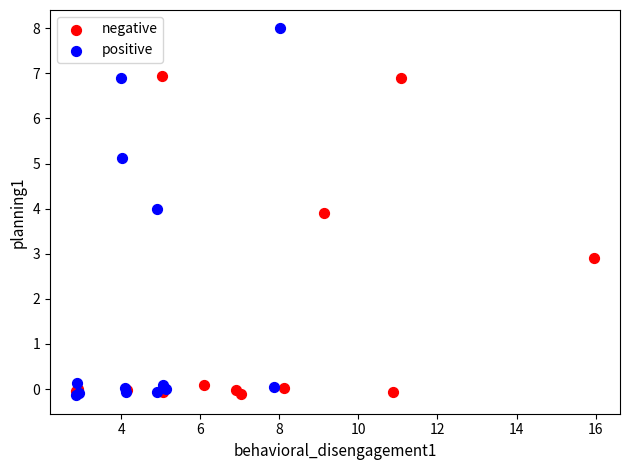

Which series has the widest spread of Y values?

positive